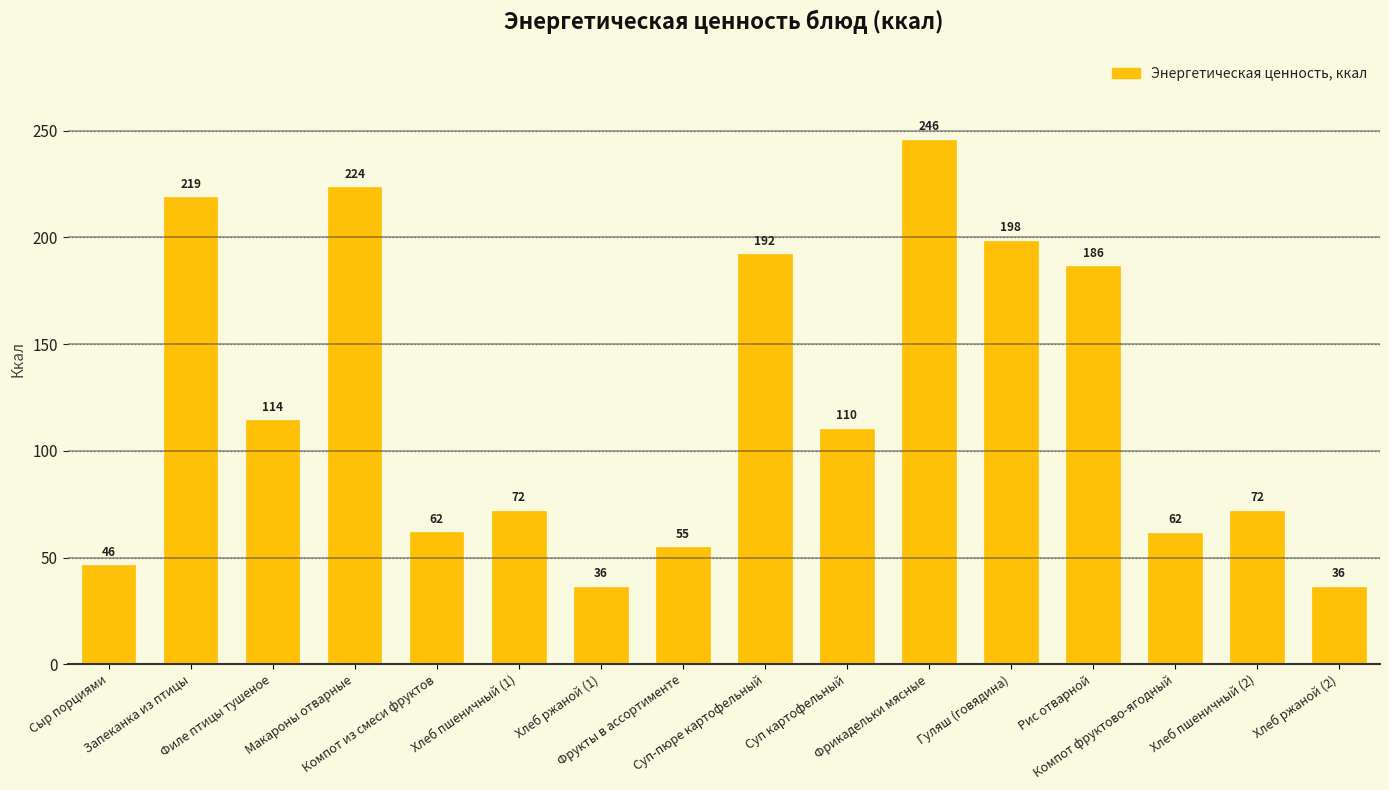

Which category has the highest value across all series?

Фрикадельки мясные